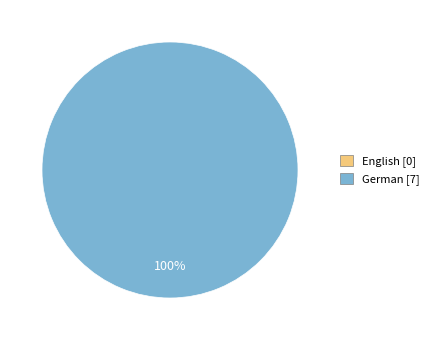

To the nearest percent, what is the average slice percentage?

50%